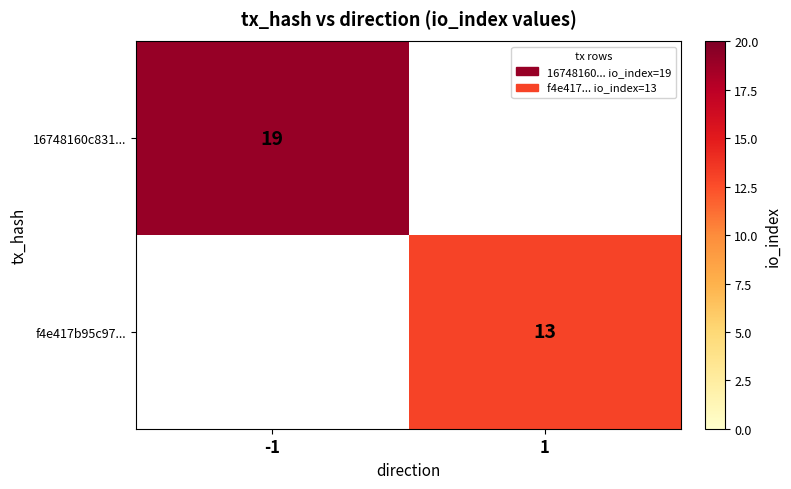

The value of 16748160c831... at -1 is 19. True or false?

True